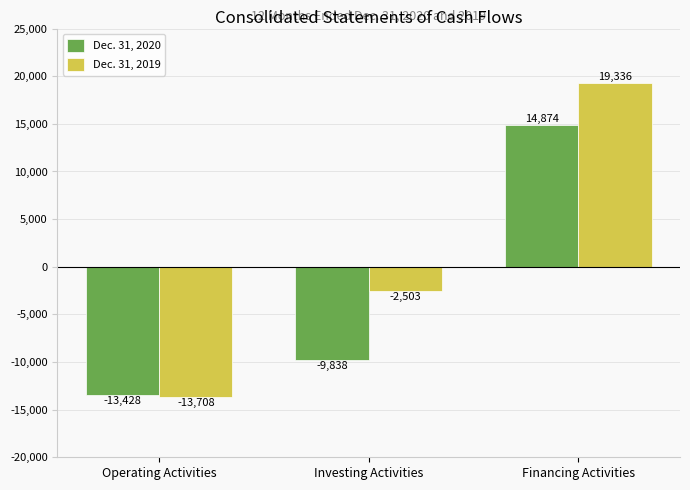

Where does the Dec. 31, 2019 series first go above -2503?

Financing Activities